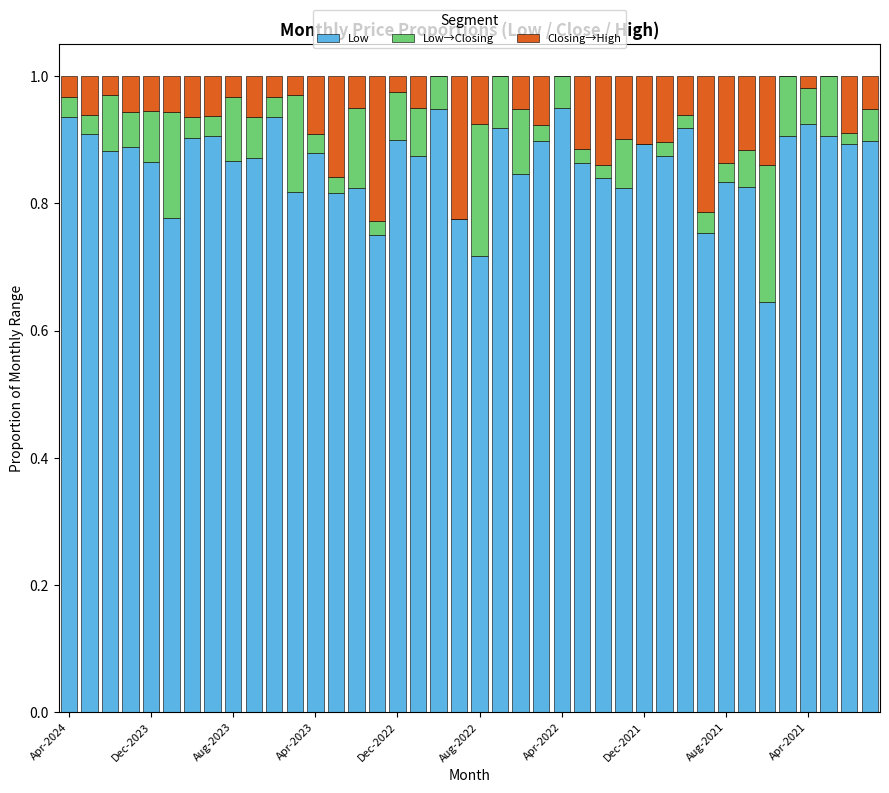

What is the sum of all Low values?

34.5